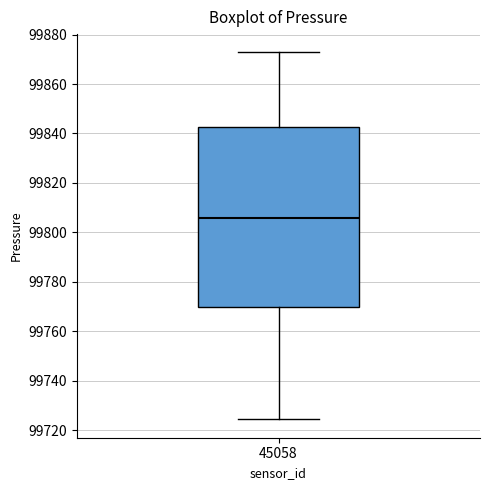

Read this box plot against the y-axis: the position of the median line, the range covered by the box, and the ends of both whiskers. The values are not printed on the chart, so give them approximately, as read against the axis.

median 99806, box 99770 to 99842, whiskers 99724 to 99872